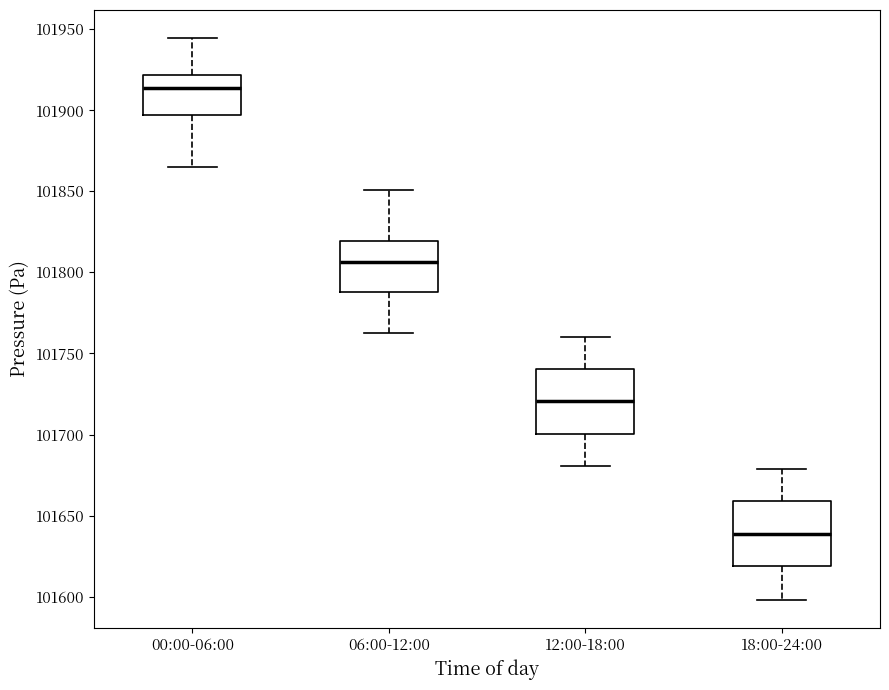

Reading left to right, read every box against the y-axis: the position of its median line, the range the box covers, and the ends of its whiskers. The values are not printed on the chart, so give them approximately, as read against the axis.

00:00-06:00: median 101915, box 101895 to 101920, whiskers 101865 to 101945
06:00-12:00: median 101805, box 101790 to 101820, whiskers 101765 to 101850
12:00-18:00: median 101720, box 101700 to 101740, whiskers 101680 to 101760
18:00-24:00: median 101640, box 101620 to 101660, whiskers 101600 to 101680